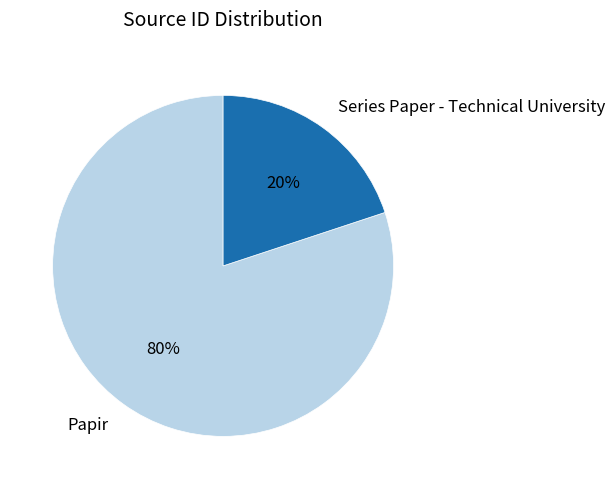

Do Papir and Series Paper - Technical University together represent more than half of the pie?

Yes